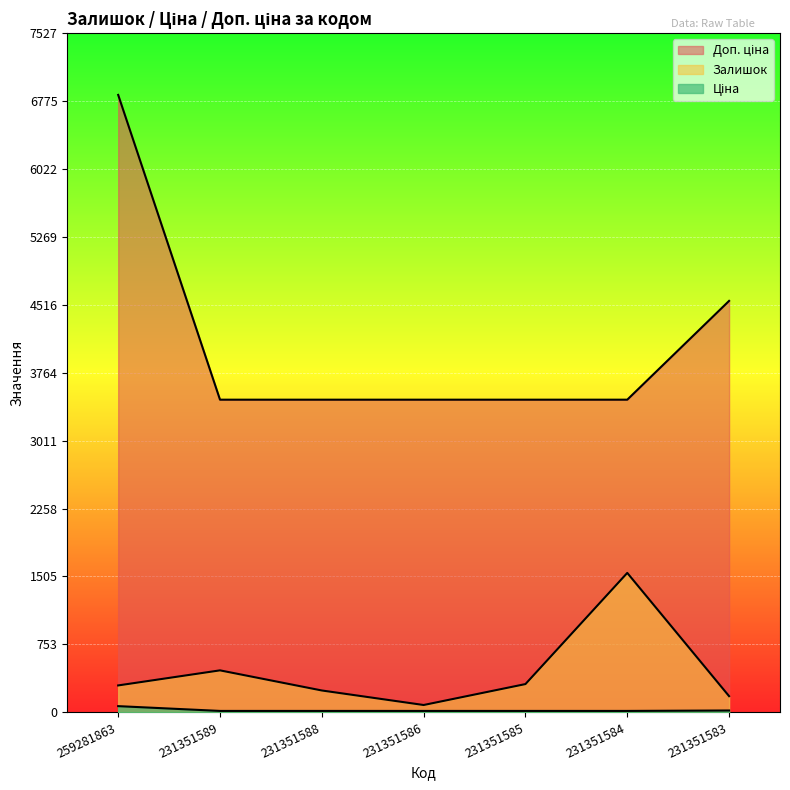

What is the approximate value of Доп. ціна at 231351583?

4560.0